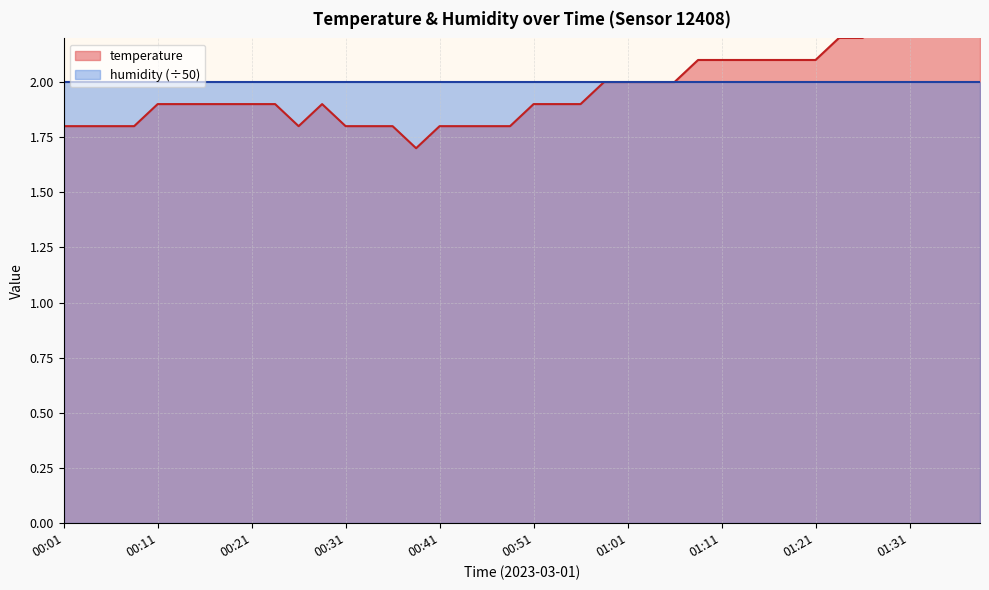

What is the change in value from 00:54 to 00:59?

+0.1